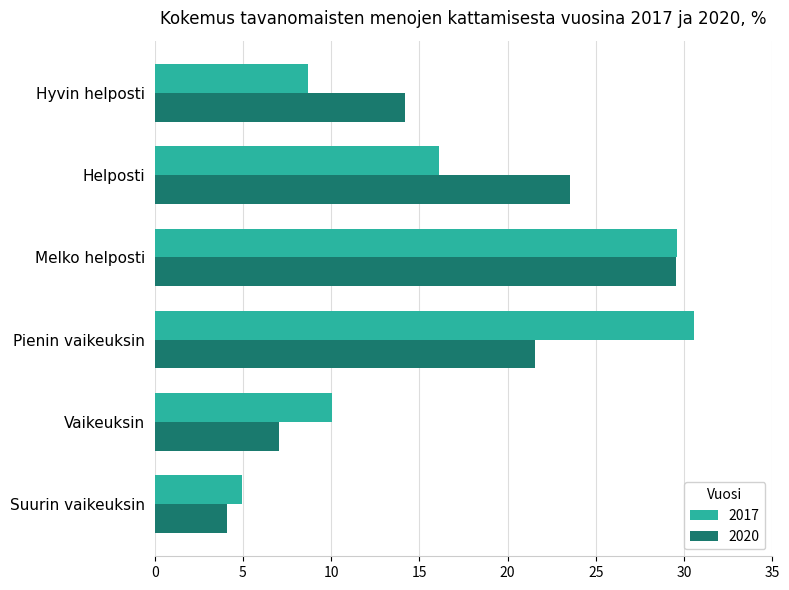

At which label is 2017 closest to 17?

Helposti